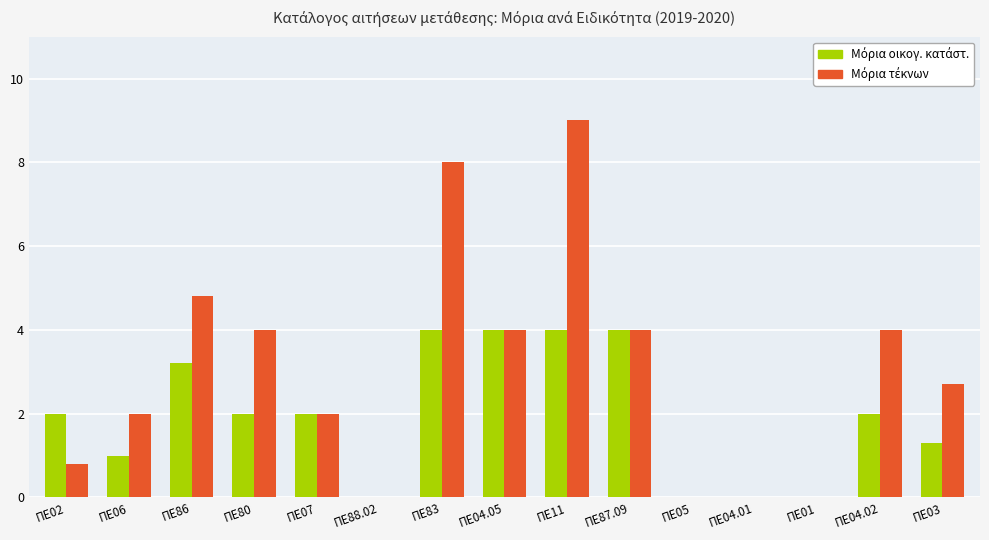

How many distinct data groups are displayed?

2